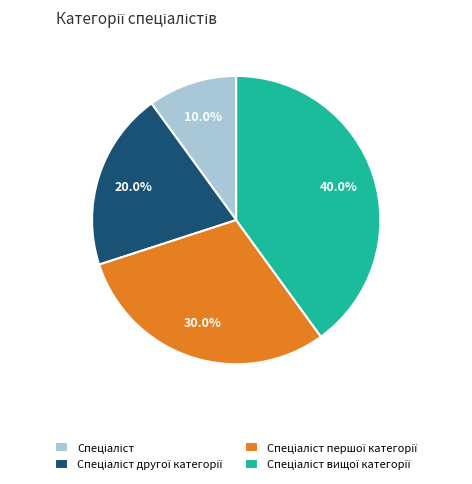

How many segments does this pie chart have?

4